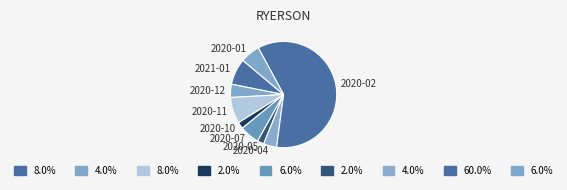

What is the majority slice?

2020-02